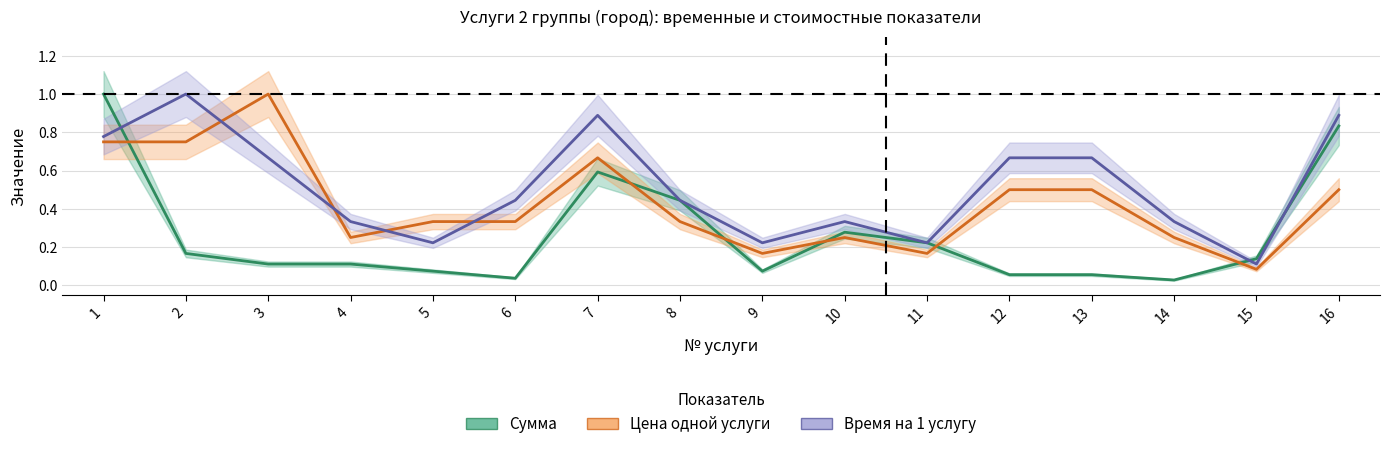

What is the difference between the Время на 1 услугу values at 2 and 15?

0.9